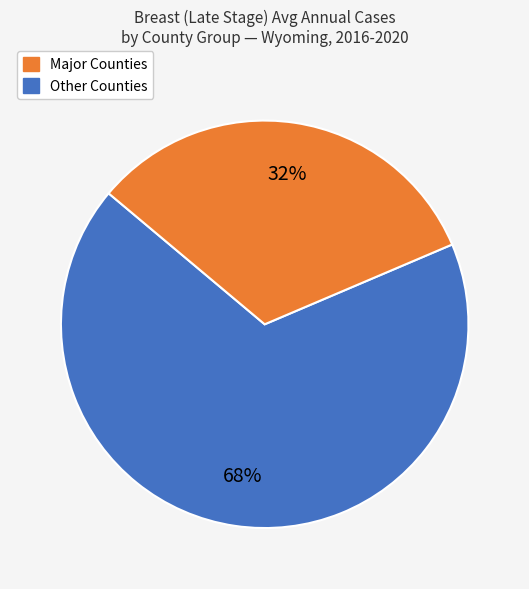

To the nearest percent, what is the average slice percentage?

50%